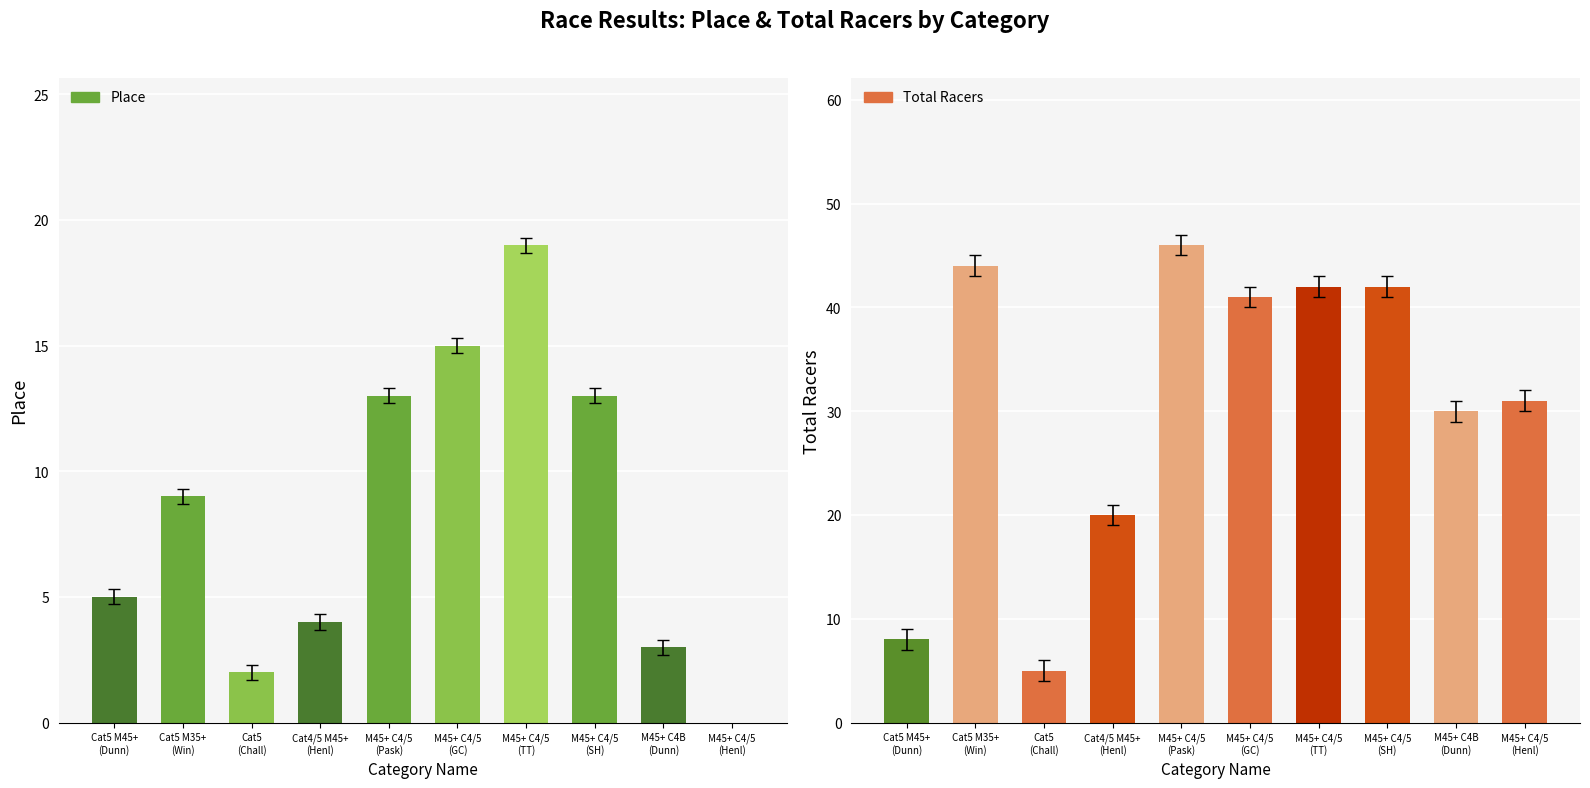

Is the value of Total Racers at M45+ C4/5
(GC) greater than the value of Place at M45+ C4/5
(TT)?

Yes